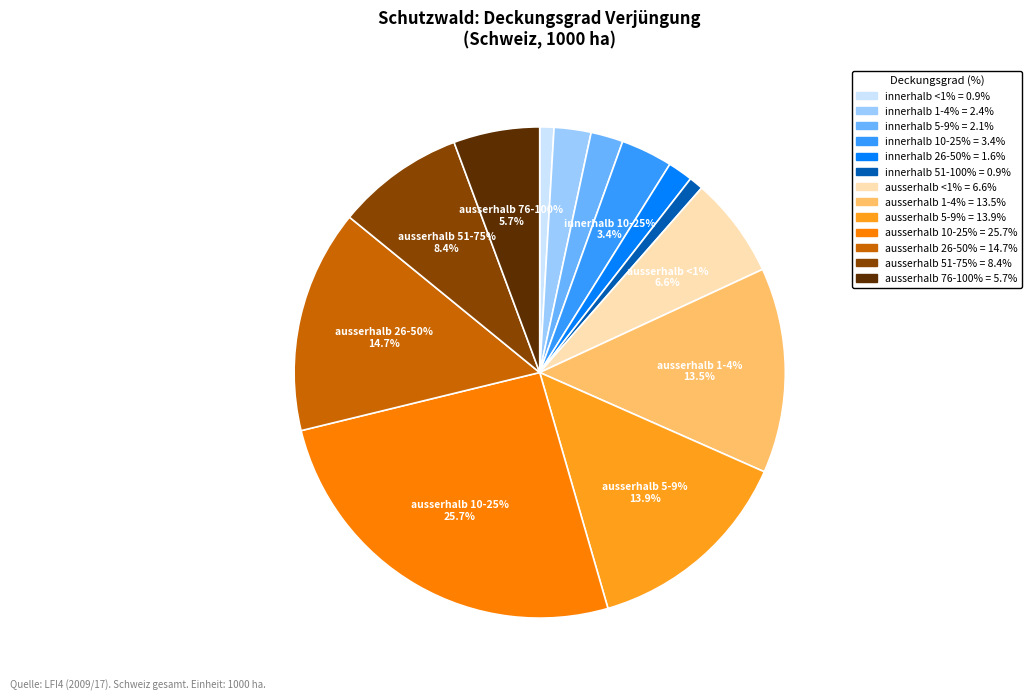

Does any single category account for the majority?

No